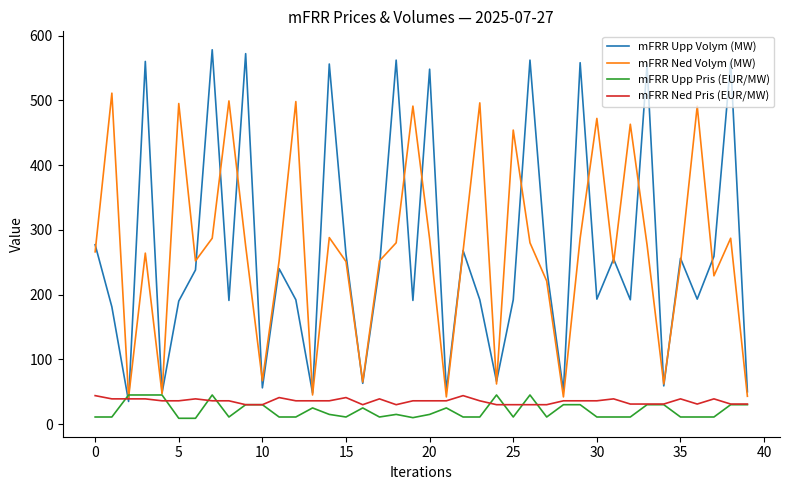

How many interior local peaks does the mFRR Ned Volym (MW) series have?

13